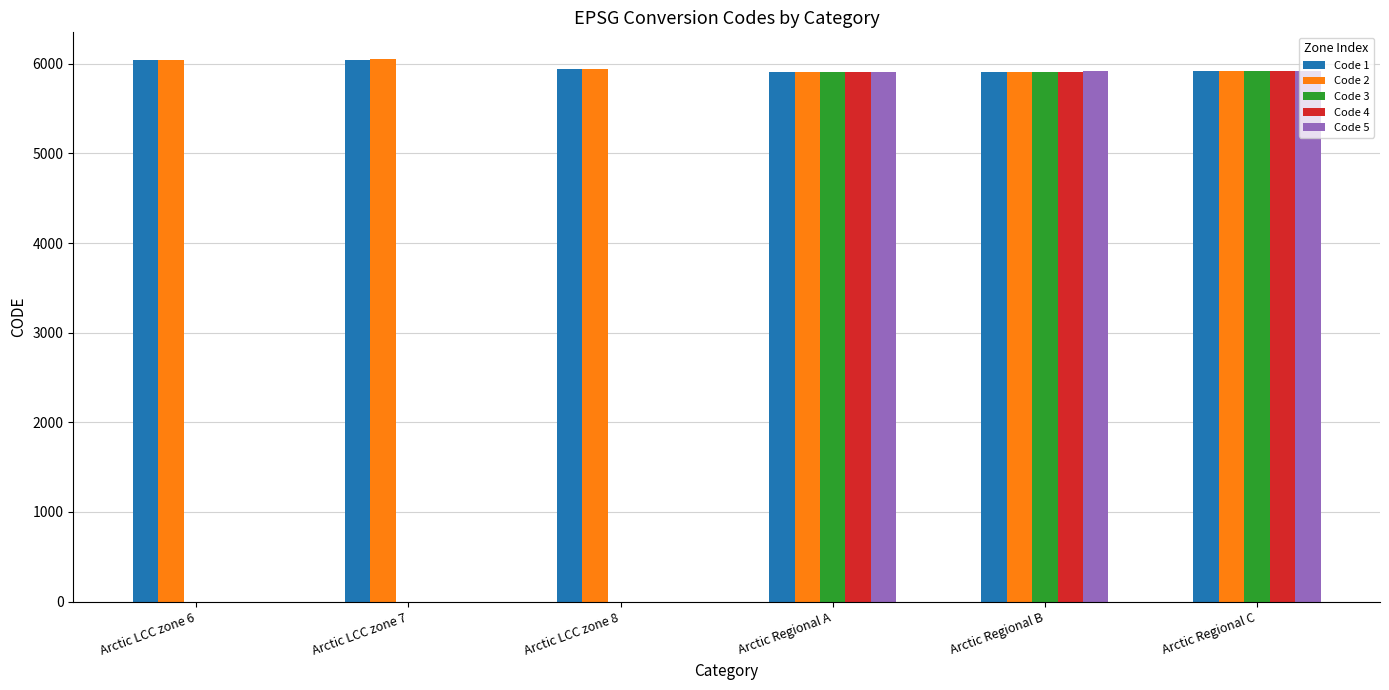

Which series has the widest spread of values?

Code 5